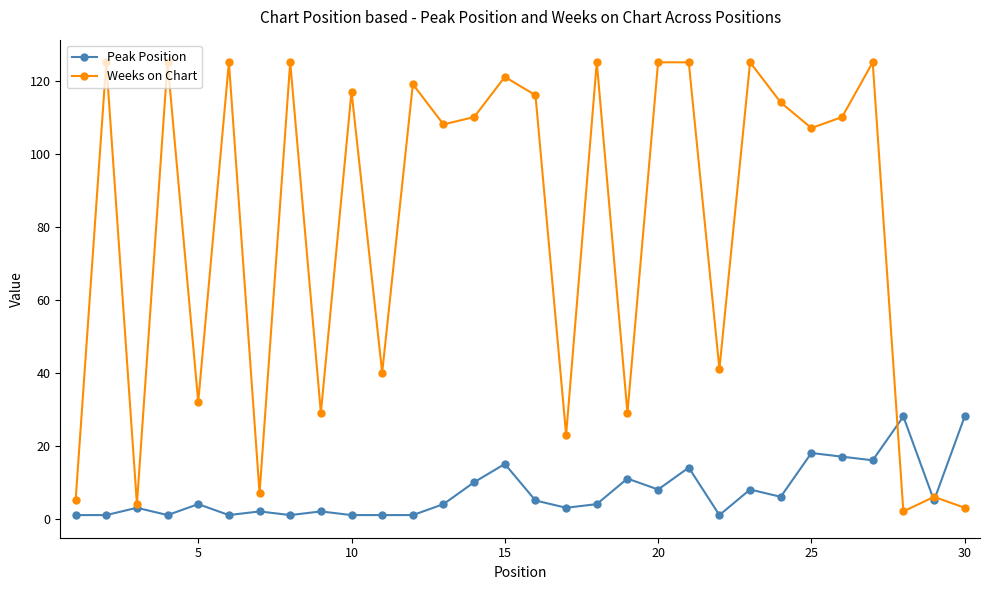

Does the chart display data point markers on the line(s)?

Yes